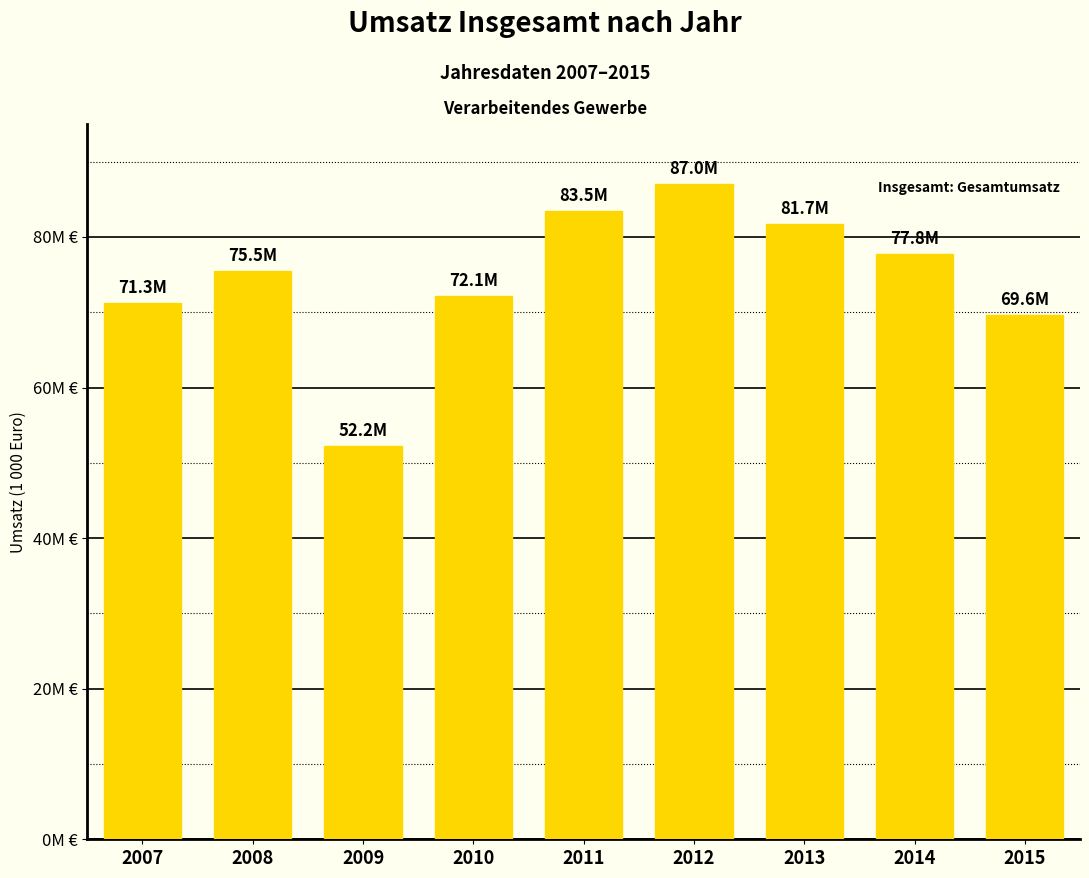

What is the change in value from 2009 to 2014?

+25564047.9